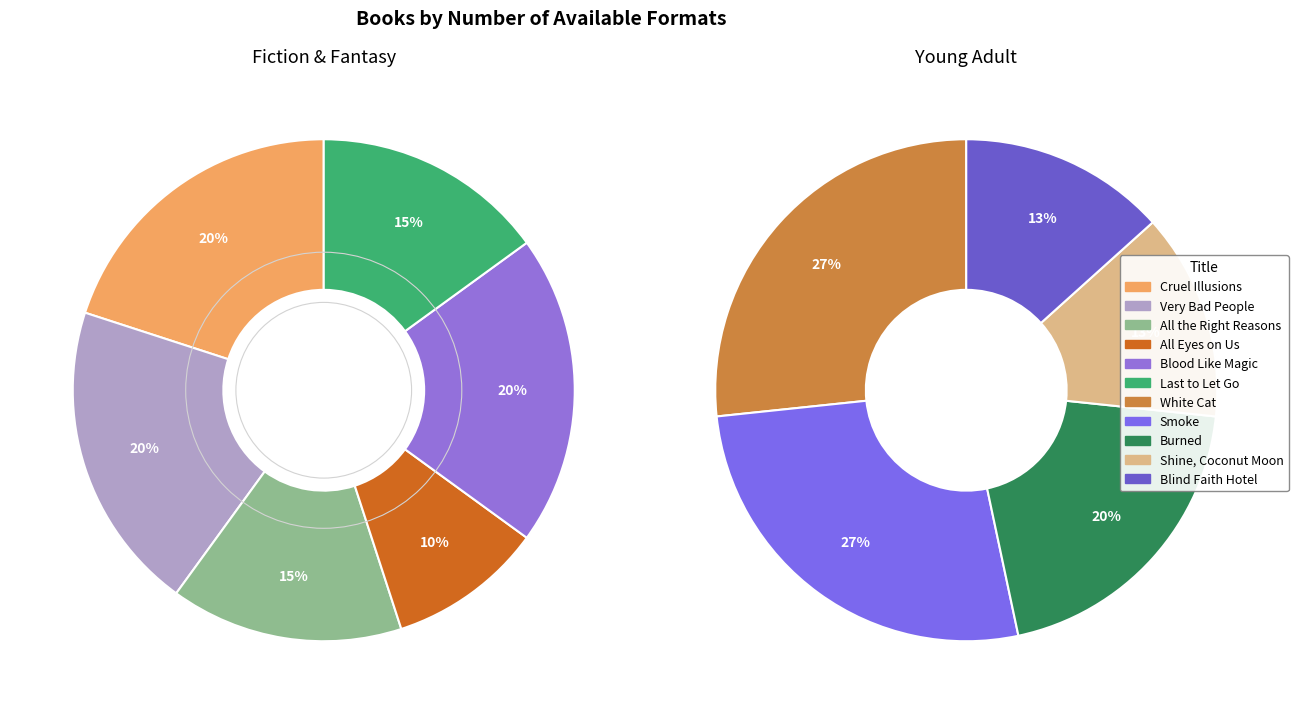

What is the ratio of the value at Smoke to the value at Burned?

1.3